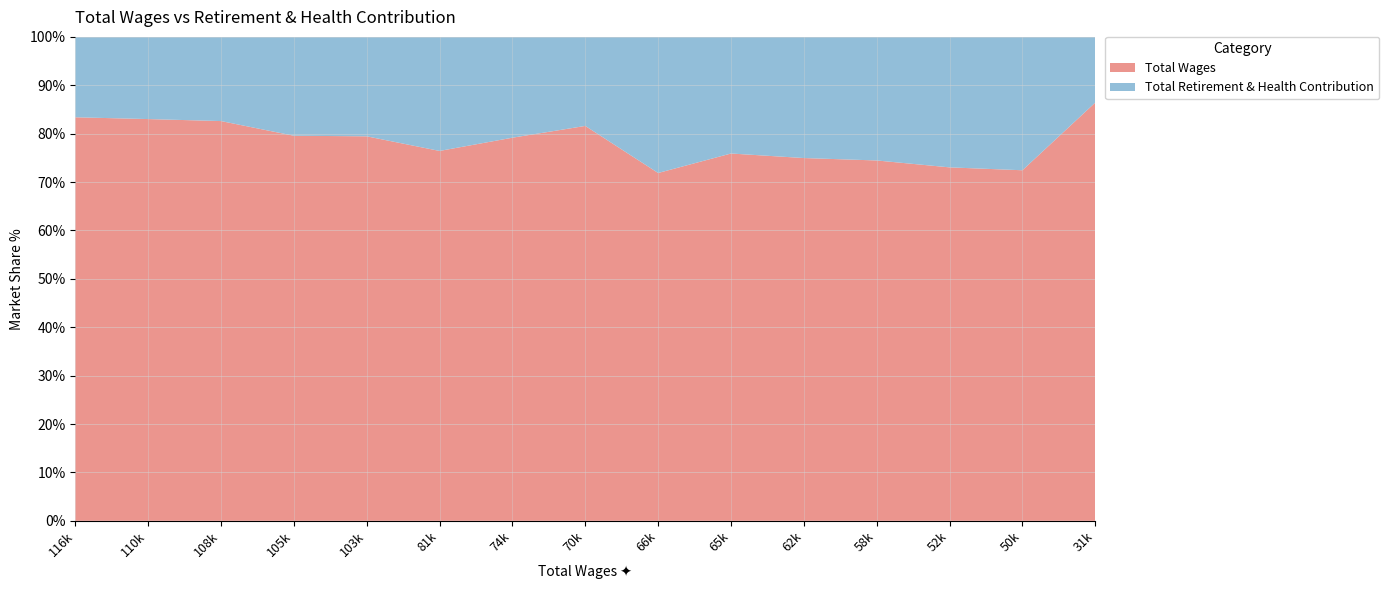

Reading left to right, extract all data points from this chart.

Total Wages: 116096	110696	108139	105055	103926	81100	74857	70190	66660	65643	62290	58342	52458	50268	31746
Total Retirement & Health Contribution: 23128	22642	22770	26969	26875	25006	19697	15826	26083	20841	20803	20006	19365	19123	4986